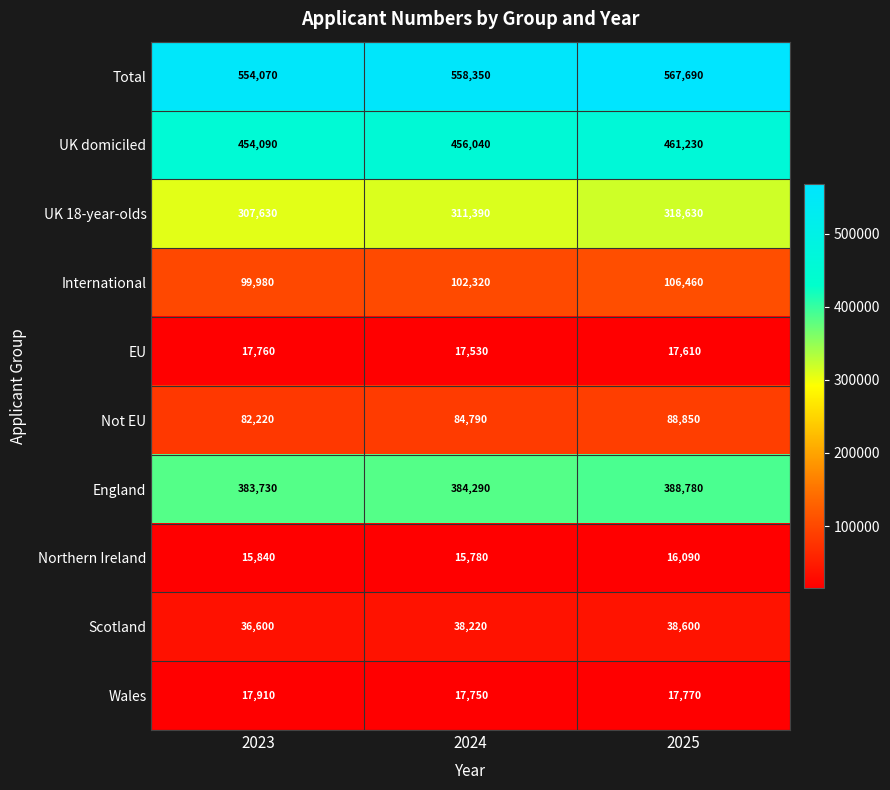

How many categories are shown in the chart?

3